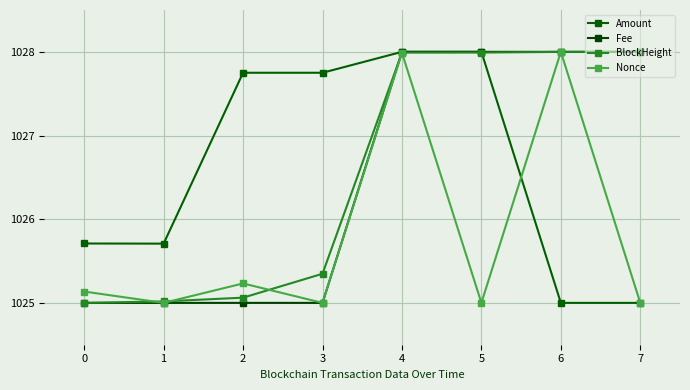

What is the difference between the maximum and second lowest values in the Nonce series?

3.0